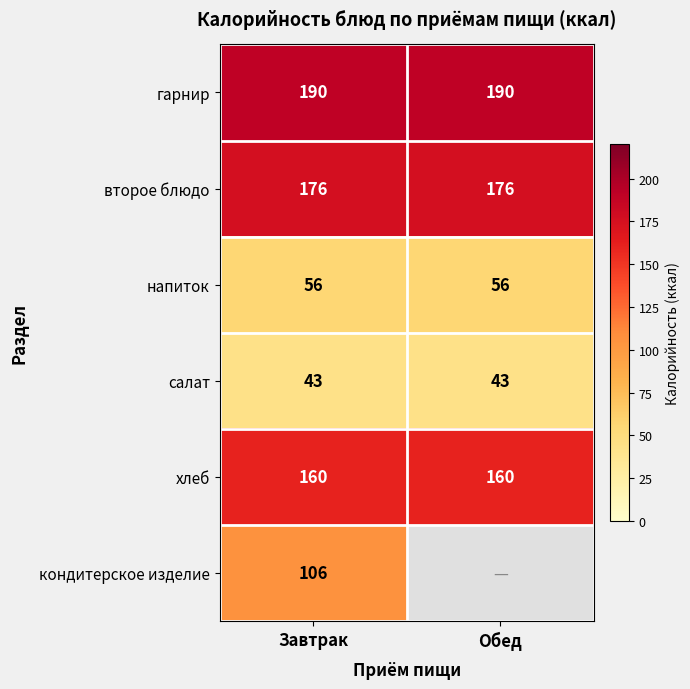

What is the spread (max minus min) of values at Завтрак?

147